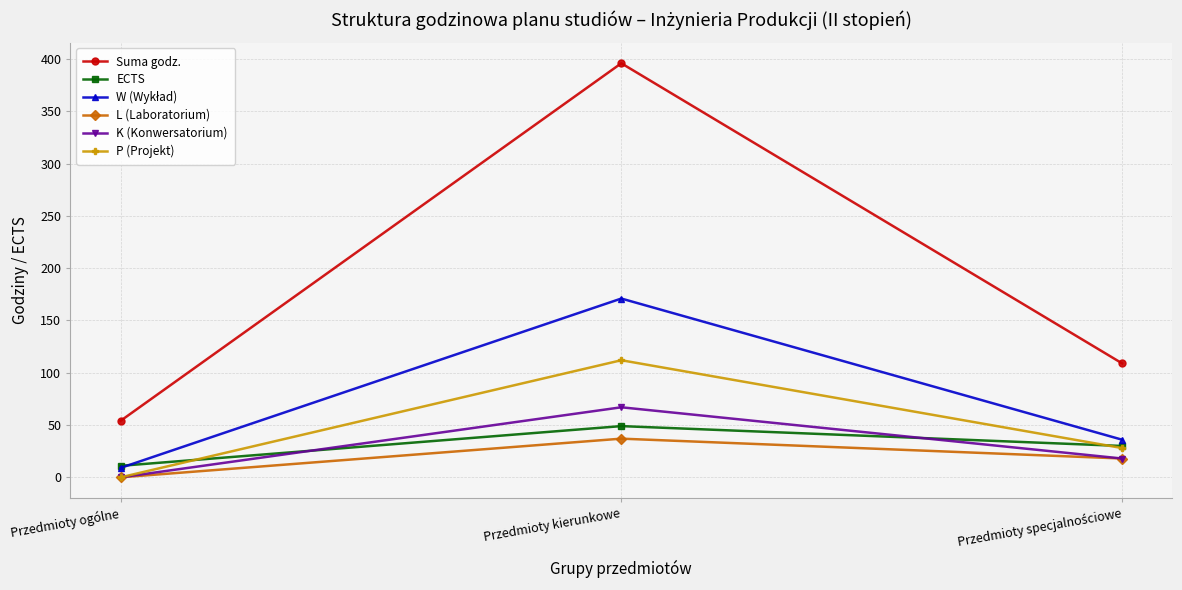

At which label does Suma godz. reach its minimum?

Przedmioty ogólne